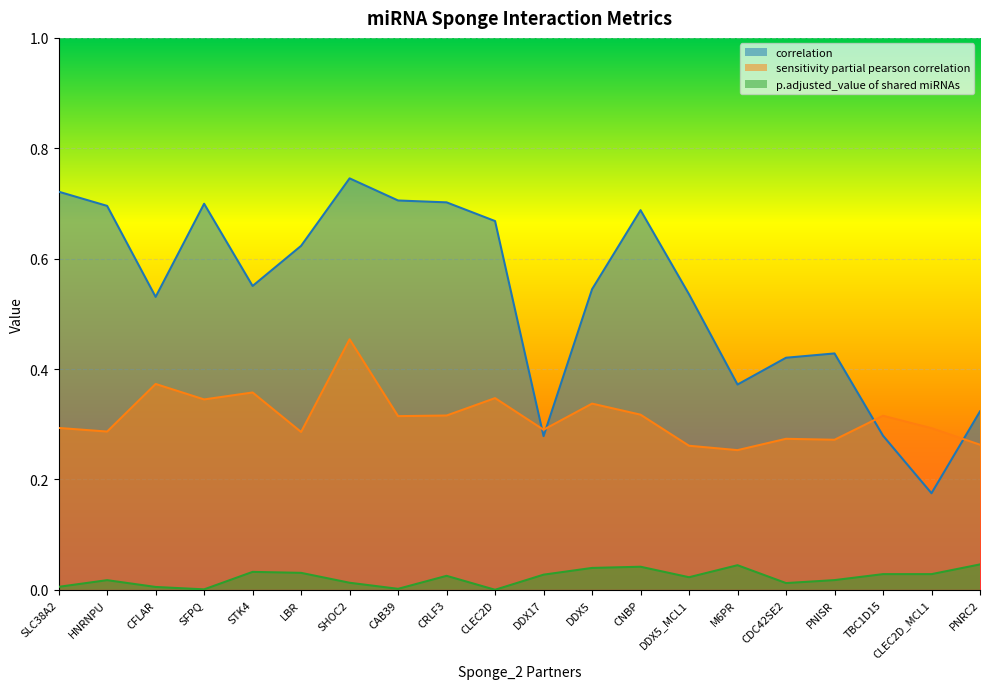

How many intersections are there between sensitivity partial pearson correlation and correlation?

4